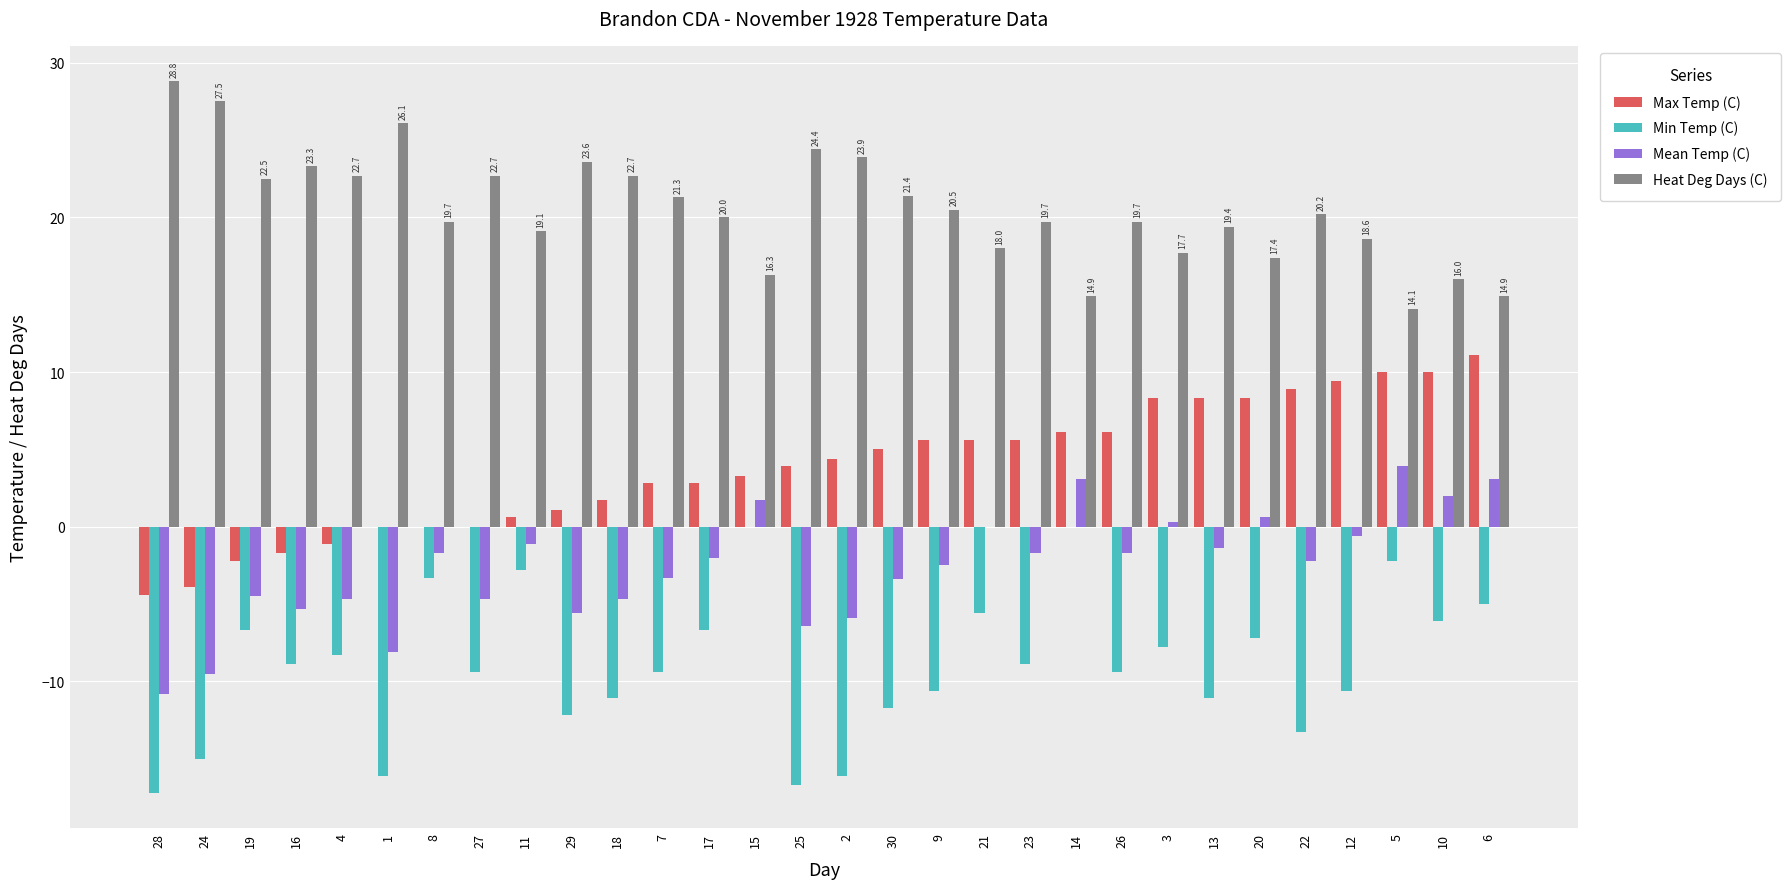

What is the sum of all Max Temp (C) values?

115.6